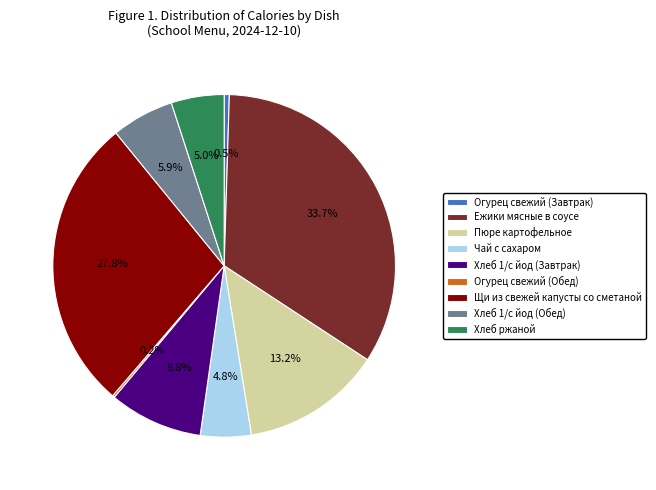

Is there a majority slice in this chart?

No